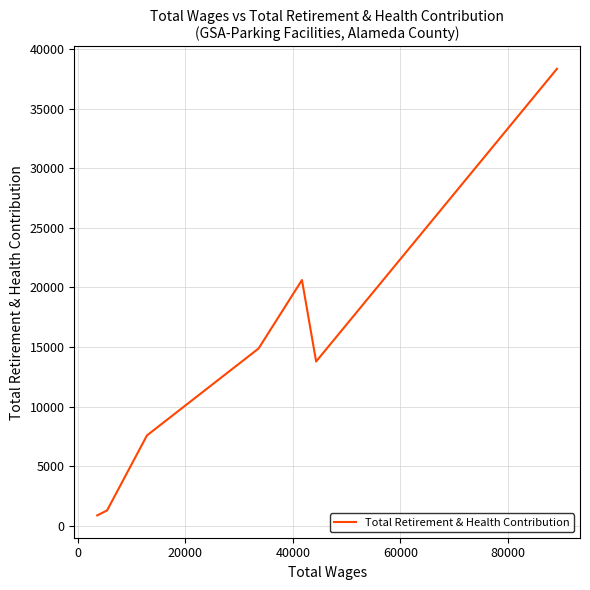

True or false: the data has more than 0 interior local peaks.

True